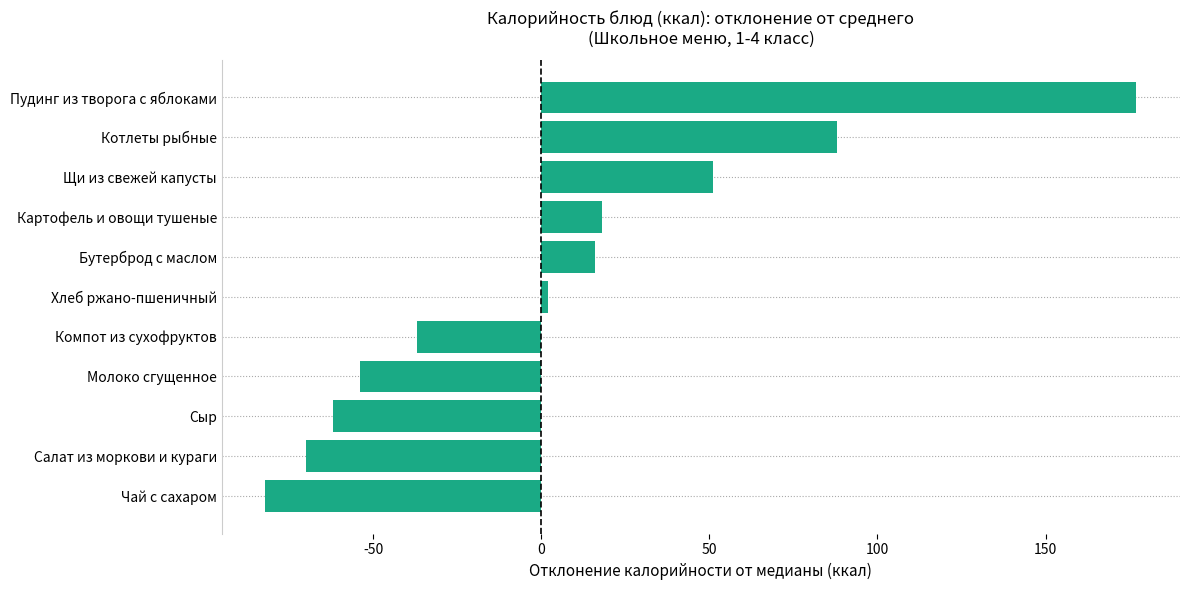

What is the minimum value shown in the chart?

-82